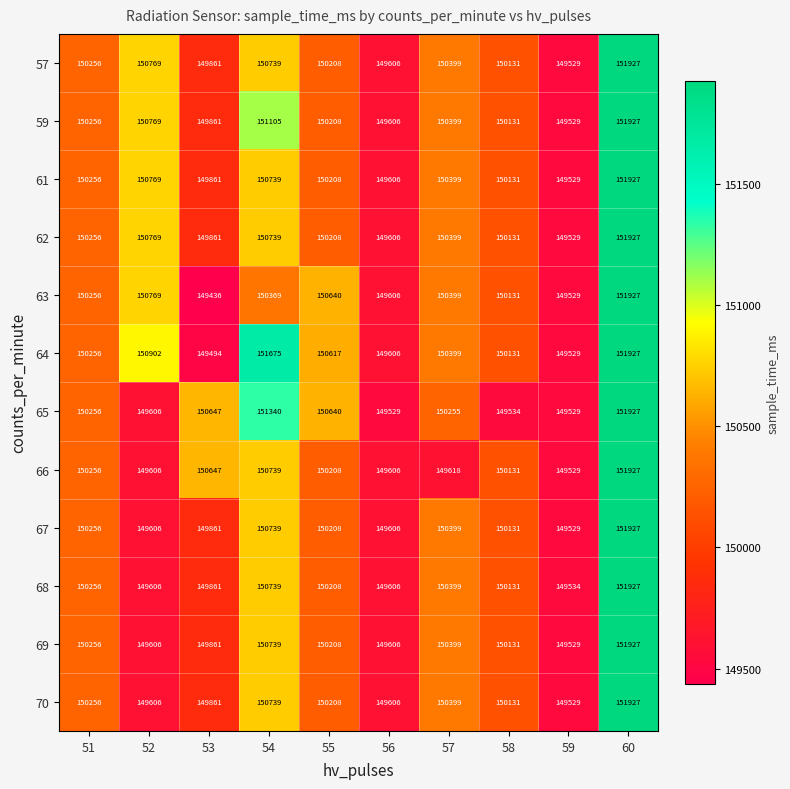

True or false: 59 has a value of 151927 at 60.

True